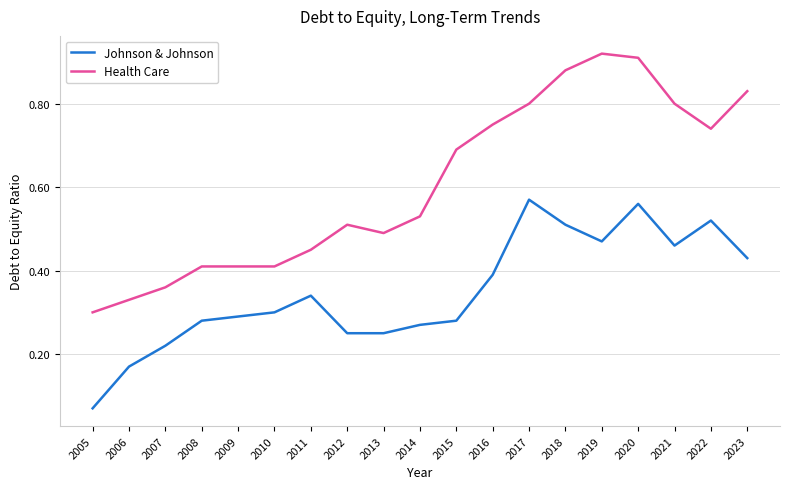

Between 2019 and 2020, which series saw the biggest shift?

Johnson & Johnson